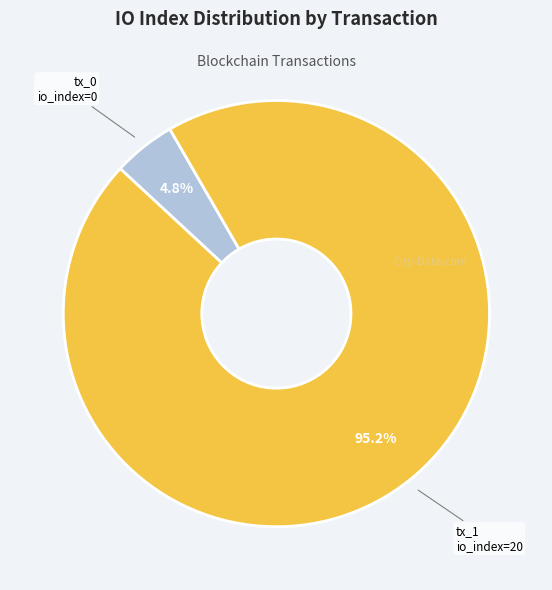

To the nearest percent, what is the difference between the tx_1 io_index=20 and tx_0 io_index=0 slice percentages?

90%